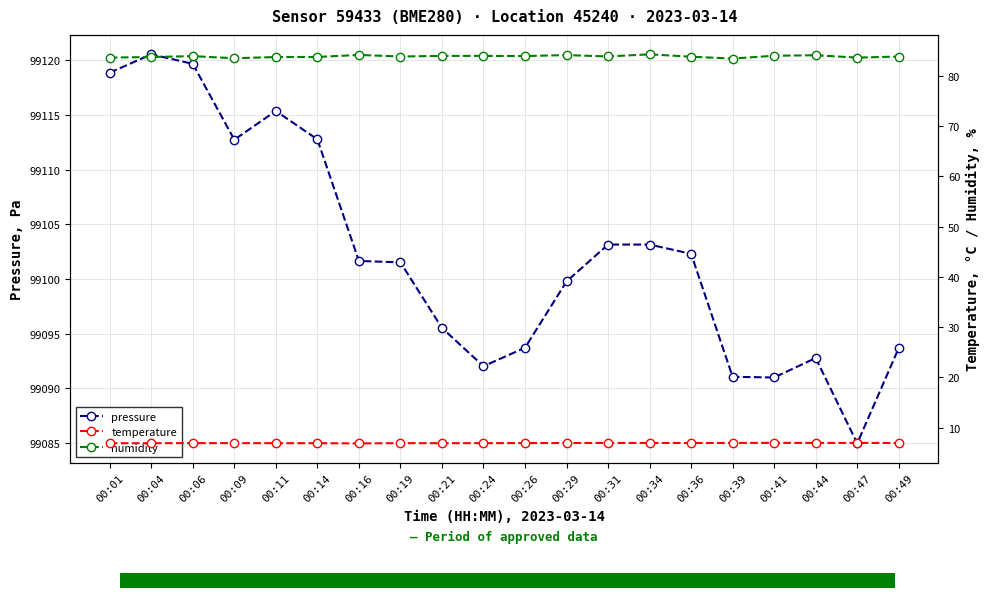

True or false: humidity has a value of 83.5 at 00:39.

True